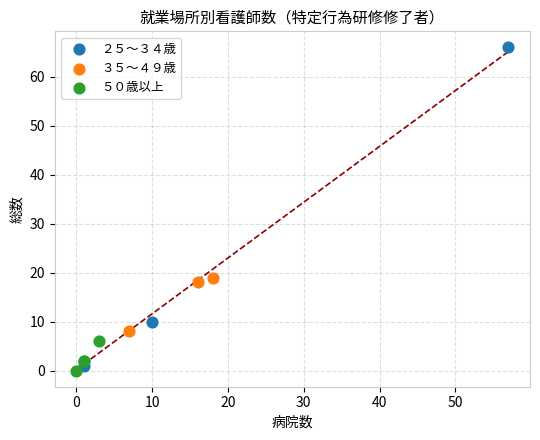

Which series reaches the maximum Y coordinate?

２５～３４歳